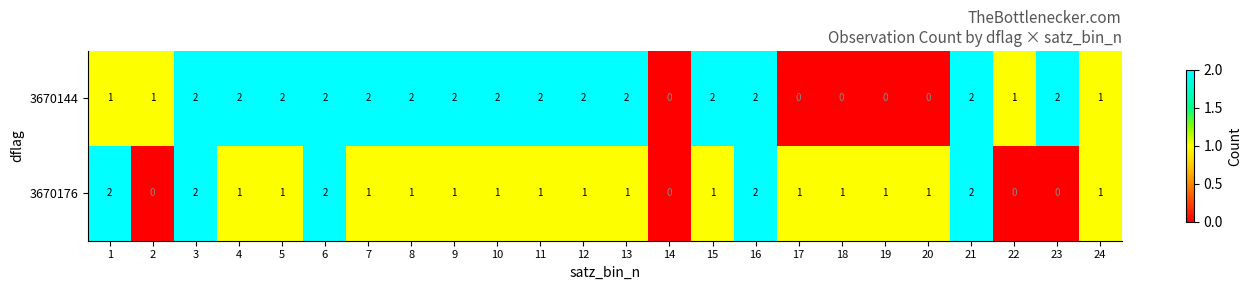

List the series in order of their overall mean, lowest first.

3670176, 3670144